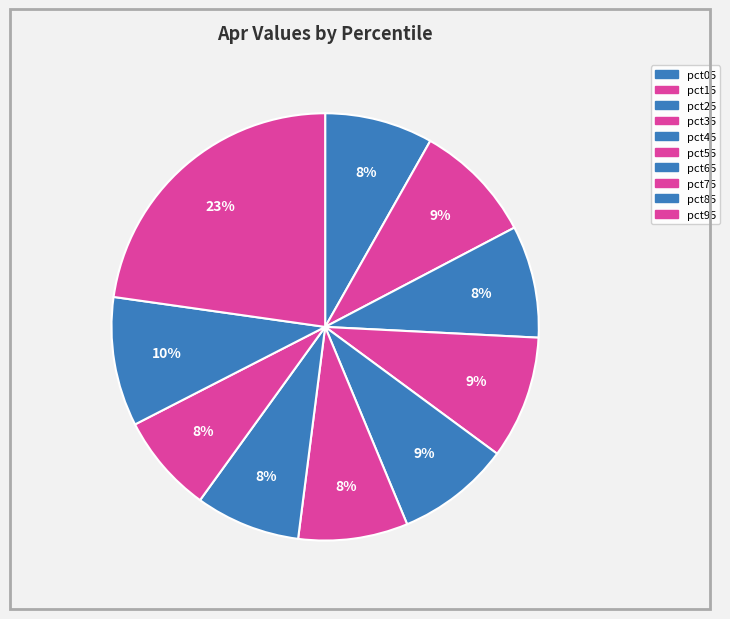

Which has a higher value, pct15 or pct55?

pct15